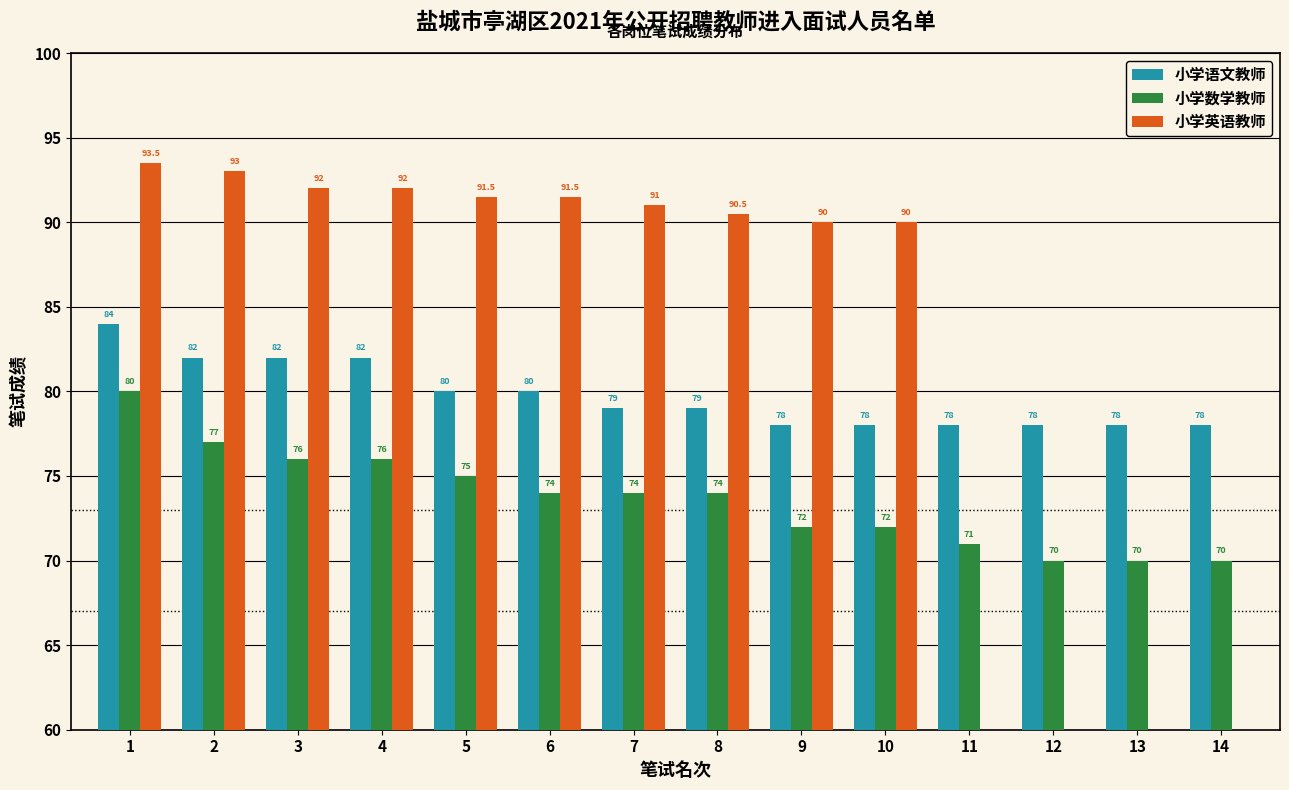

What is the difference between the highest and lowest values at 6?

17.5